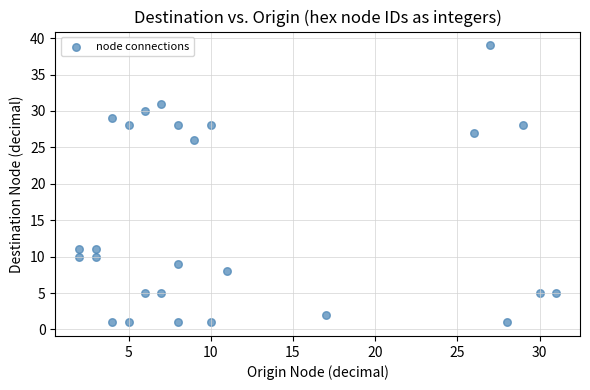

What is the range of Y values (max minus min)?

38